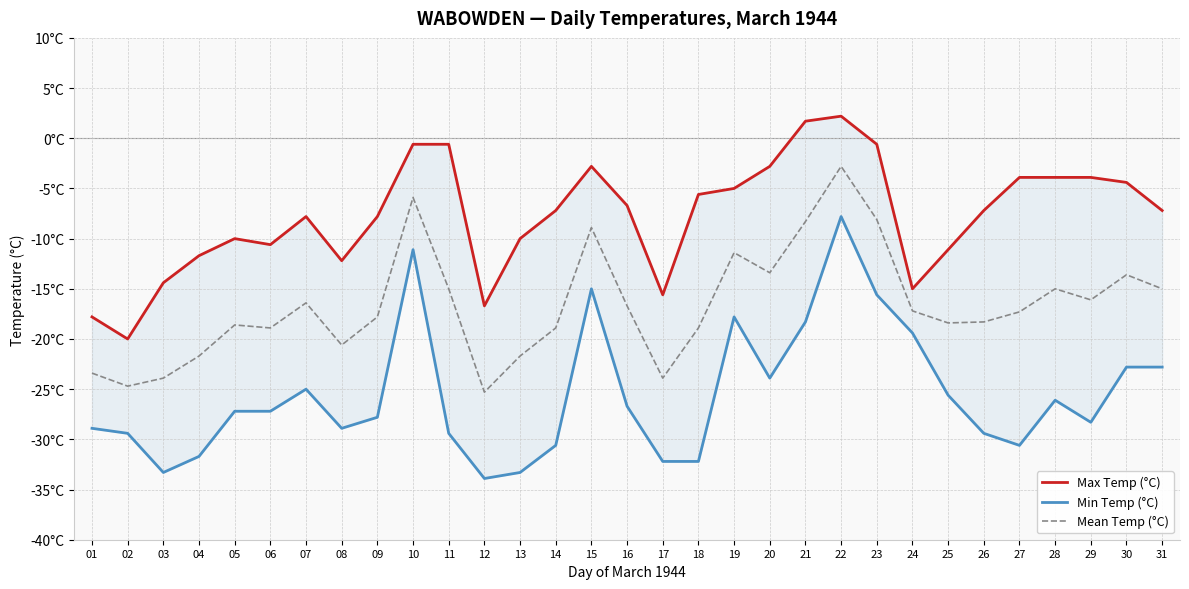

What is the average value of the Min Temp (°C) series?

-25.6